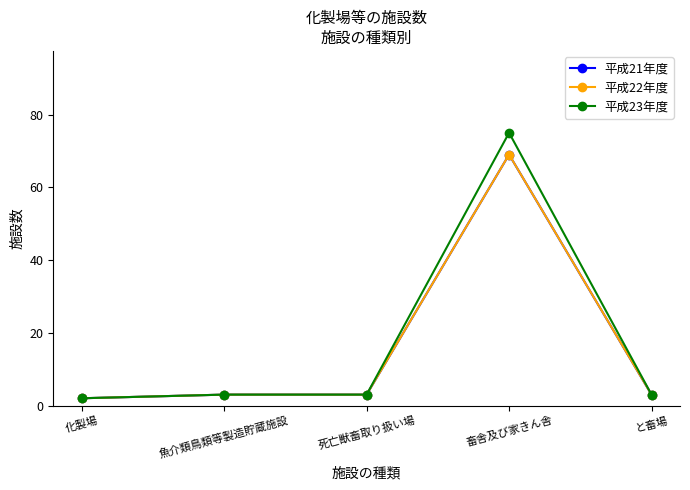

Which series has the largest total across all categories?

平成23年度